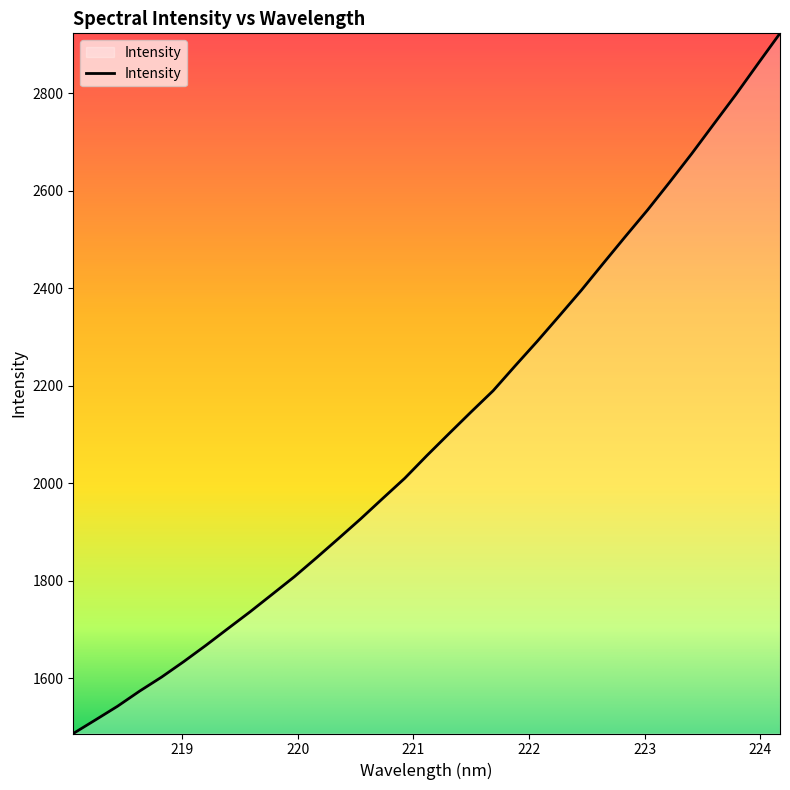

What is the difference between the maximum and minimum values?

1436.9